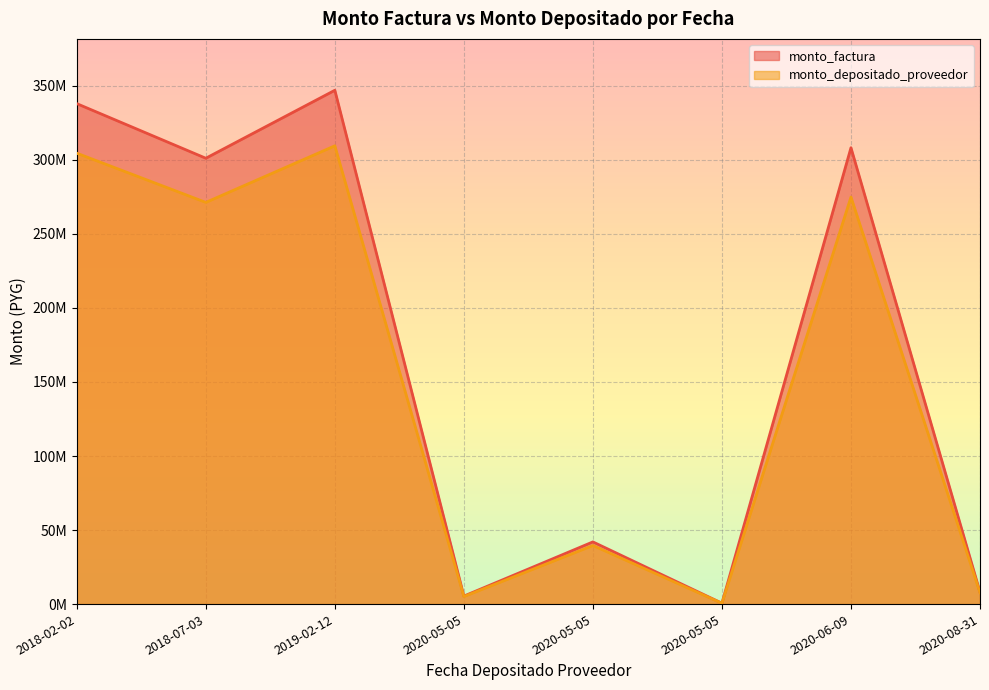

Which series has the largest range (max minus min)?

monto_factura